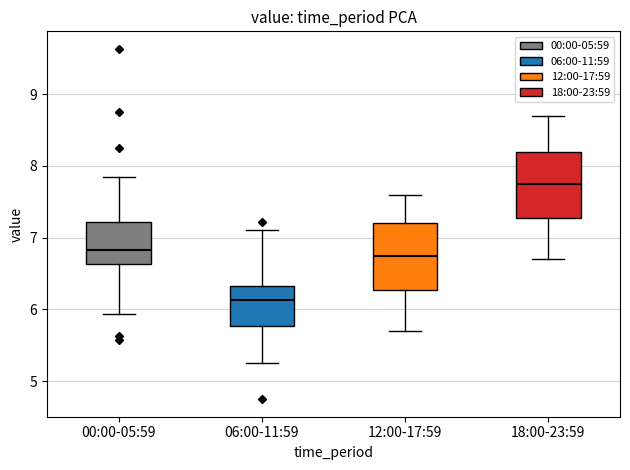

Which box has the highest median line?

18:00-23:59